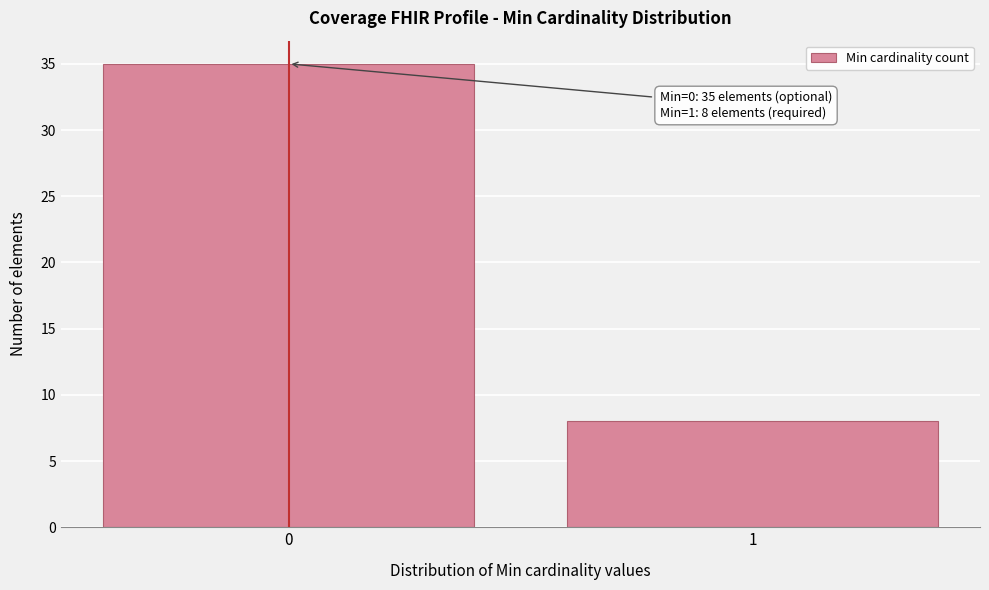

Reading right to left, list all the values displayed in this chart.

1=8	0=35